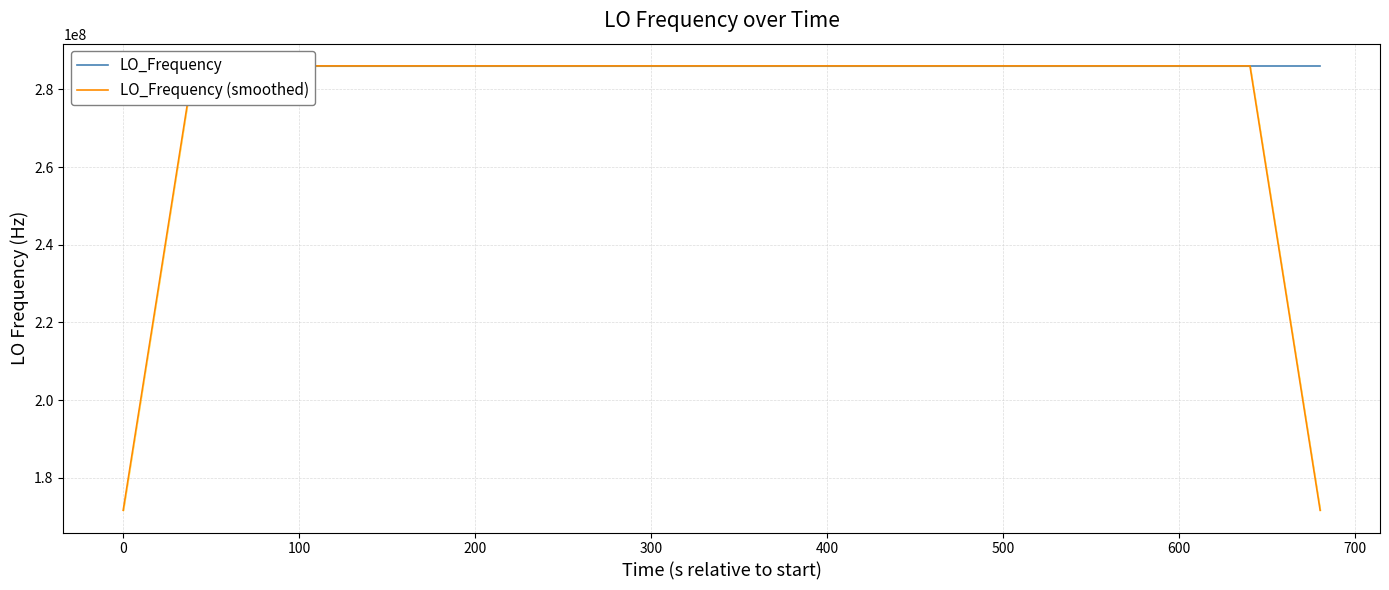

After their last crossing, which series has the higher values: LO_Frequency (smoothed) or LO_Frequency?

LO_Frequency